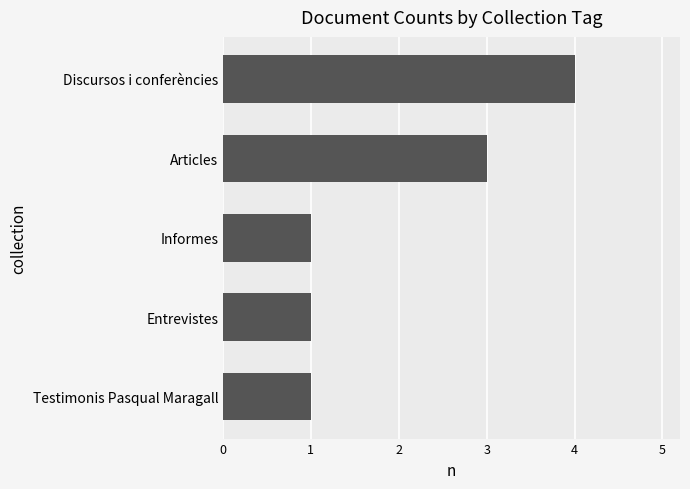

What is the maximum value shown in the chart?

4